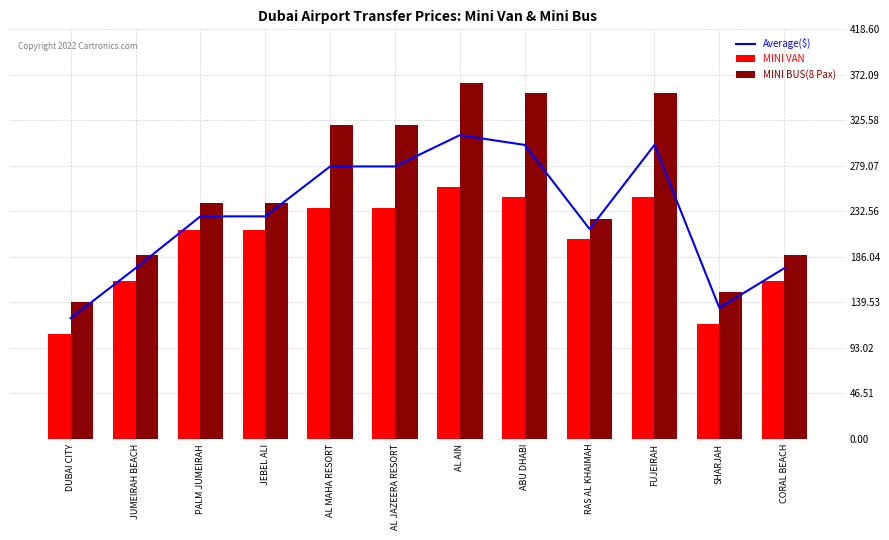

Between DUBAI CITY and RAS AL KHAIMAH, which series saw the biggest shift?

MINI VAN